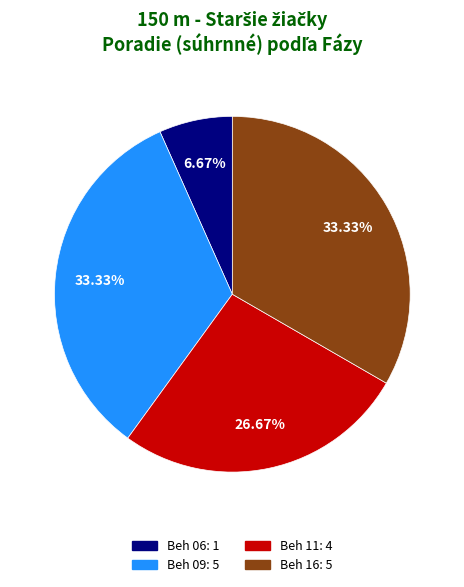

Does any single category account for the majority?

No